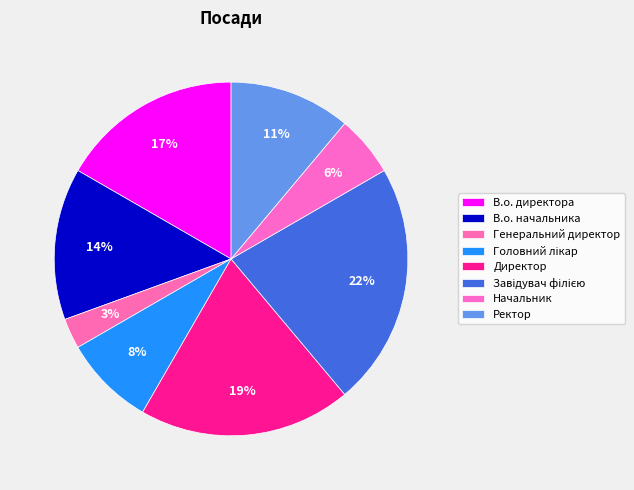

How many segments does this pie chart have?

8